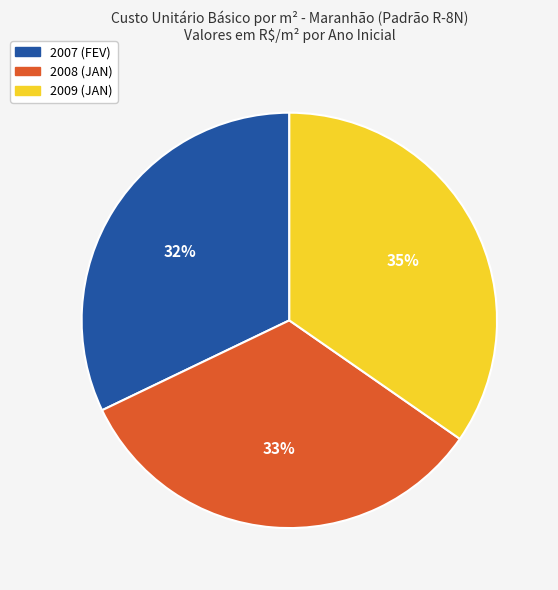

Combined, do 2008 (JAN) and 2007 (FEV) account for over 50%?

Yes